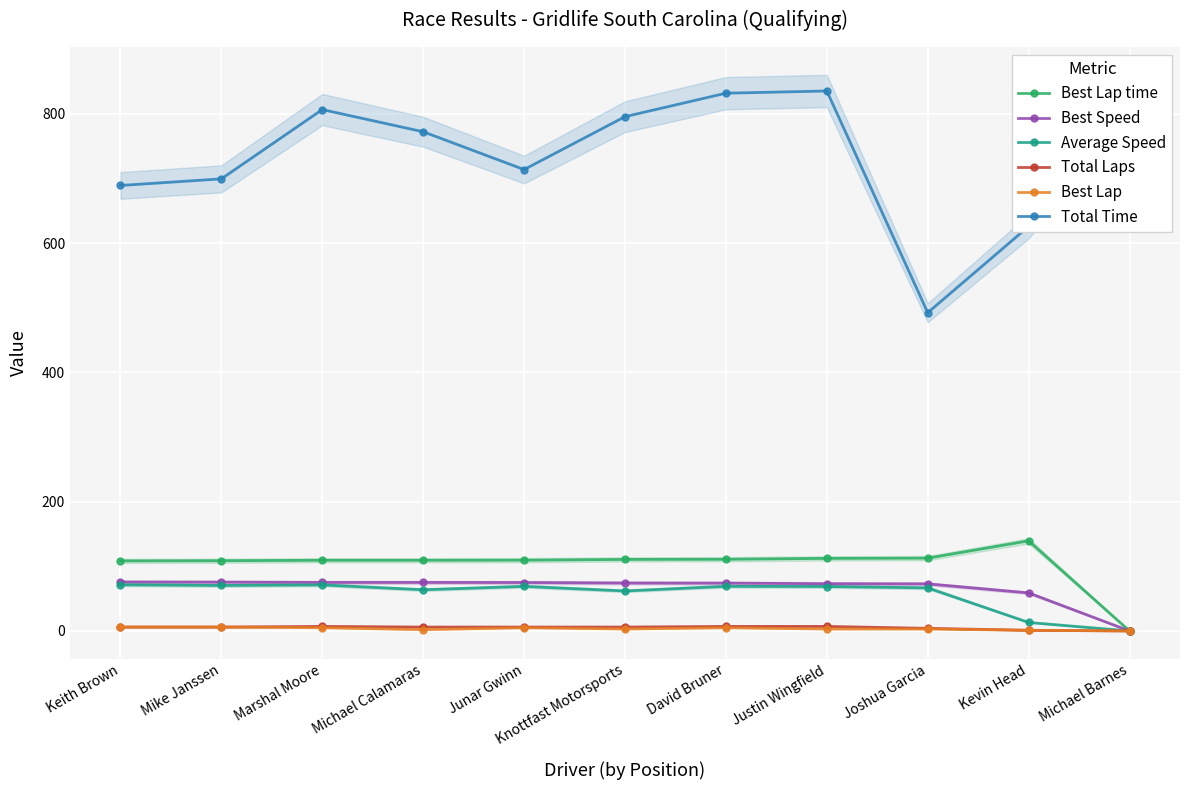

Is this an area chart (filled region under the line)?

No